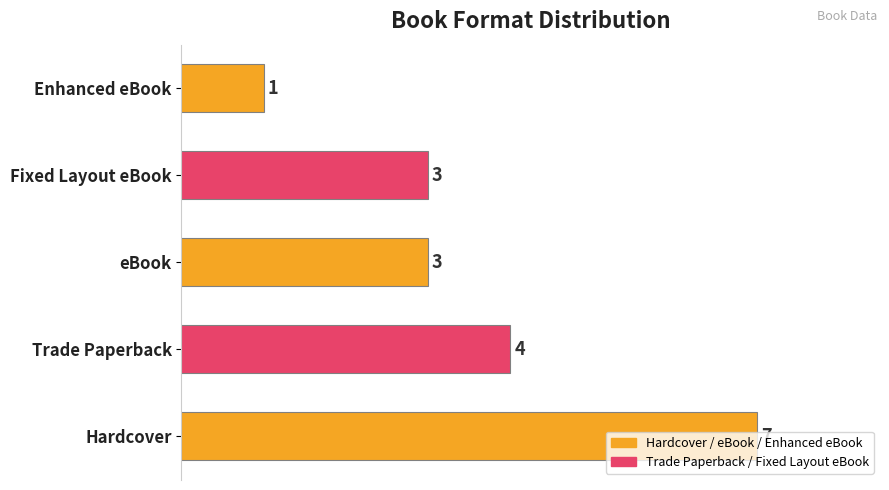

Are the bars grouped side by side (vs. stacked)?

No